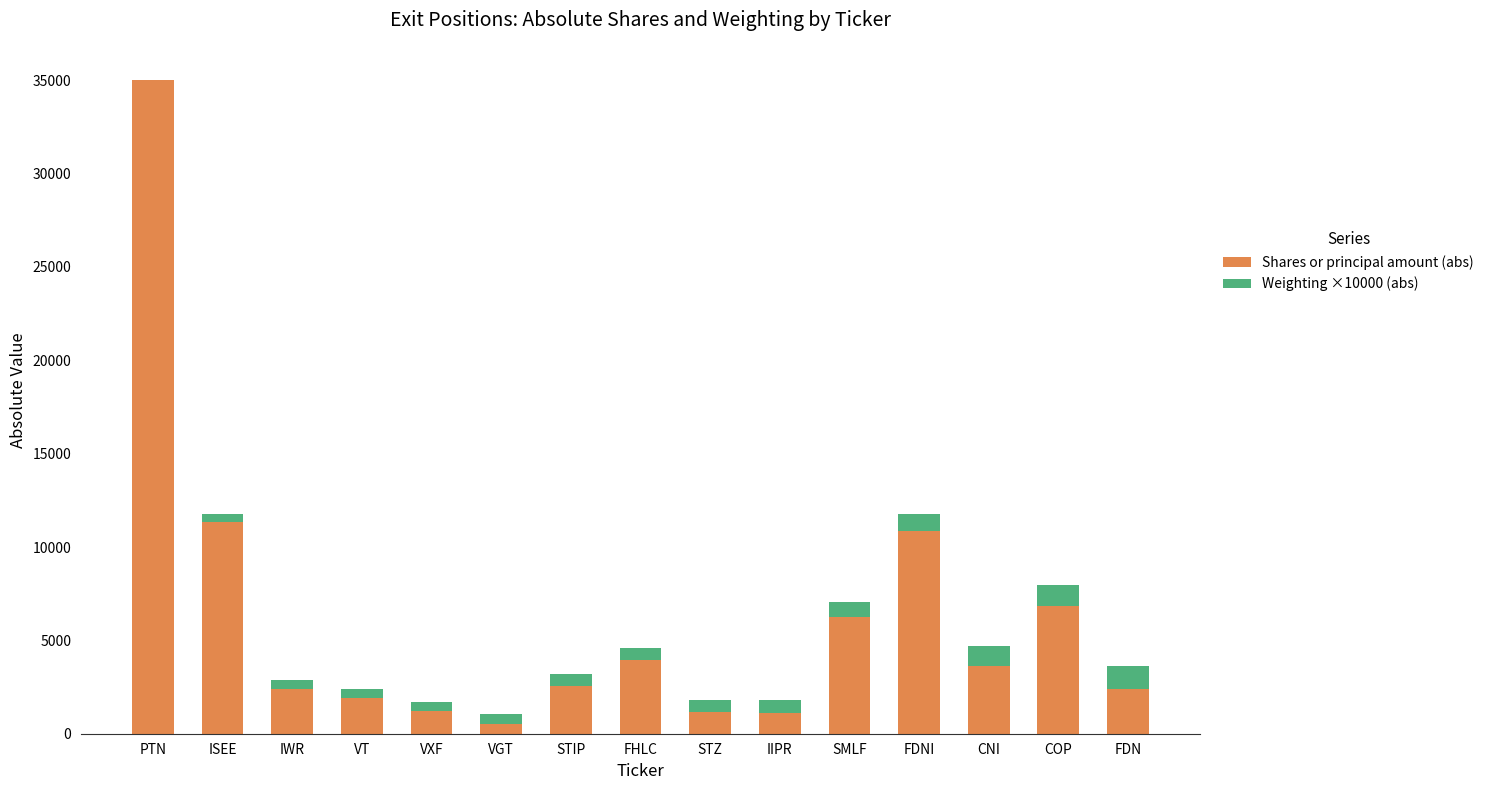

What is the sum of all Shares or principal amount (abs) values?

91195